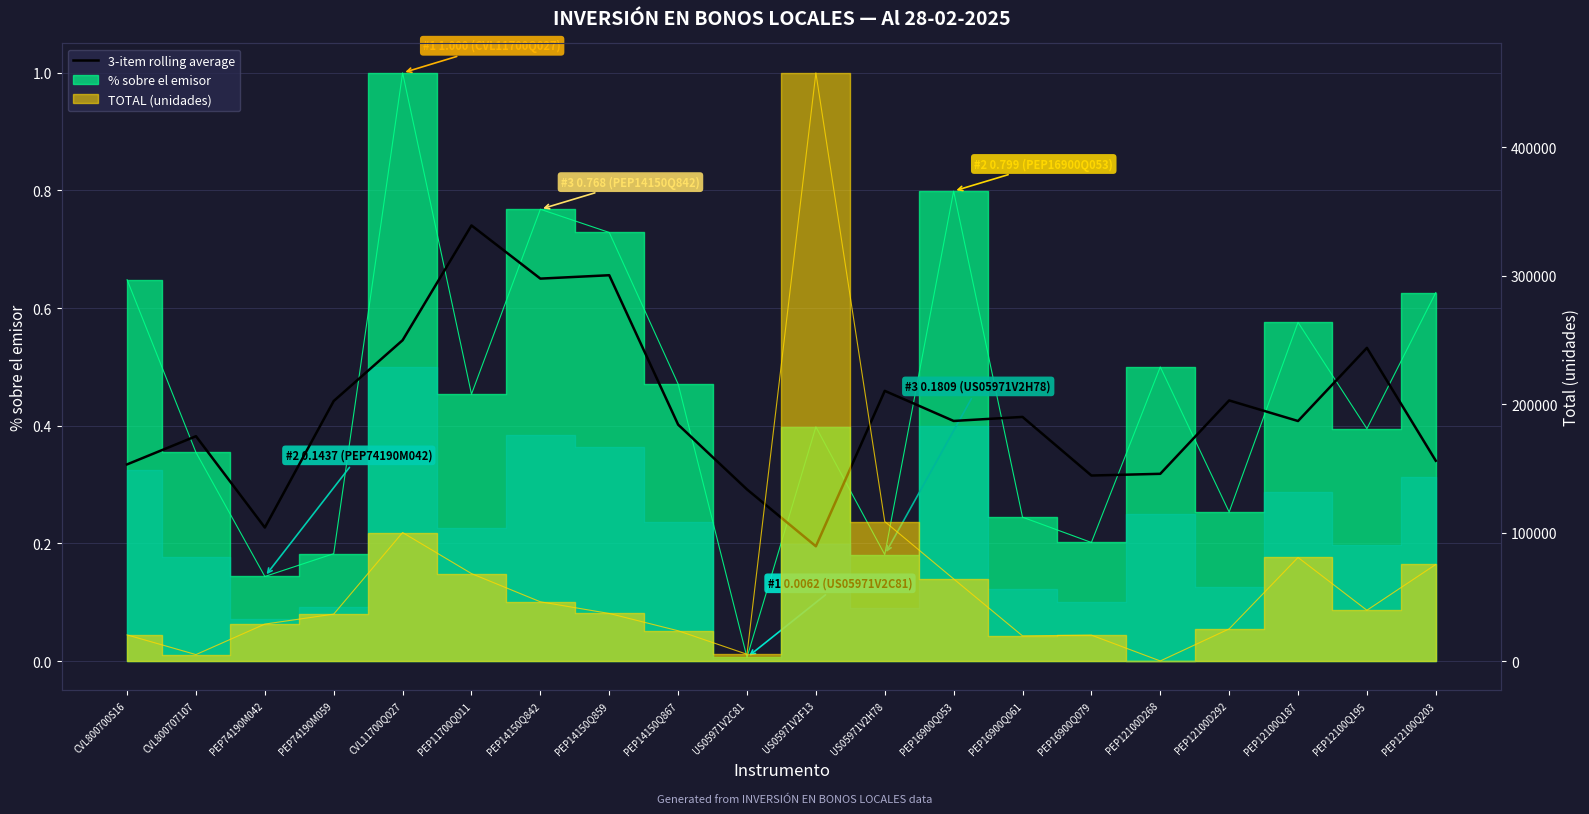

List the labels in order of value, largest first.

PEP11700Q011, PEP14150Q859, PEP14150Q842, CVL11700Q027, PEP12100Q195, US05971V2H78, PEP12100D292, PEP74190M059, PEP16900Q061, PEP16900Q053, PEP12100Q187, PEP14150Q867, CVL800707107, PEP12100Q203, CVL800700S16, PEP12100D268, PEP16900Q079, US05971V2C81, PEP74190M042, US05971V2F13